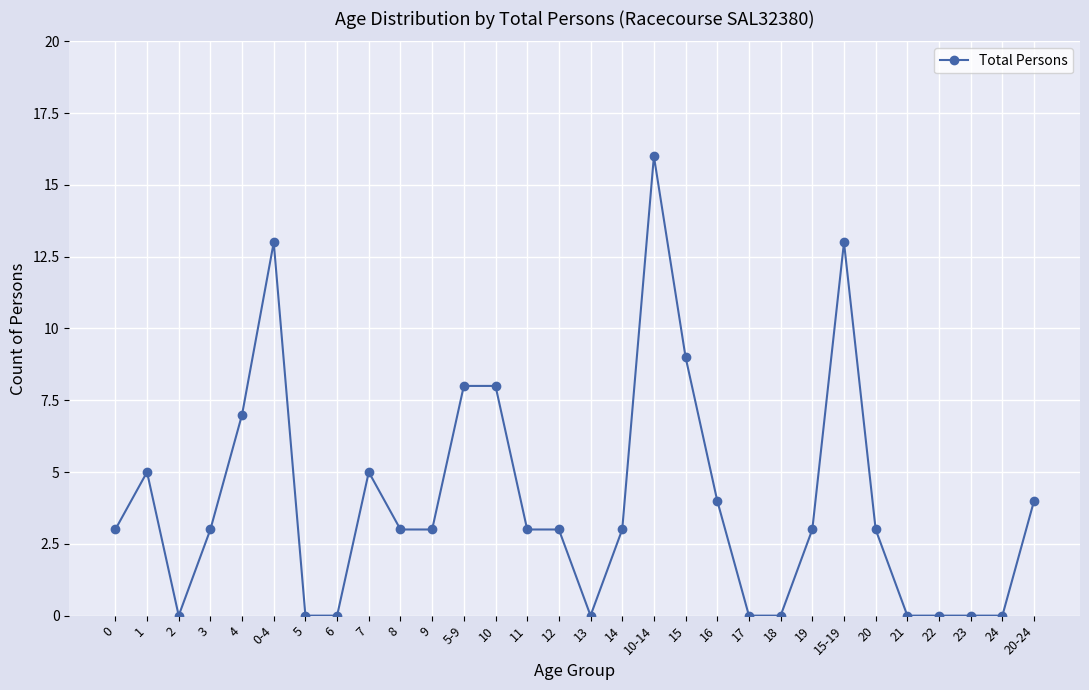

True or false: the data shows 7 at 4.

True